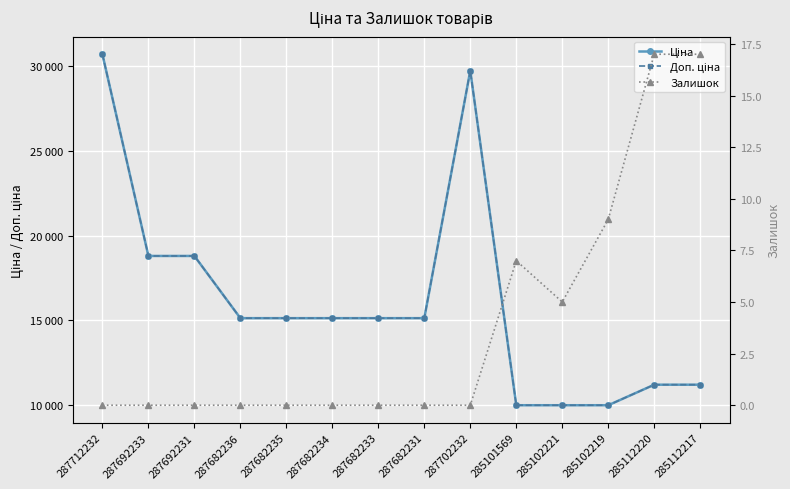

What is the difference between the Доп. ціна values at 287712232 and 287702232?

969.9